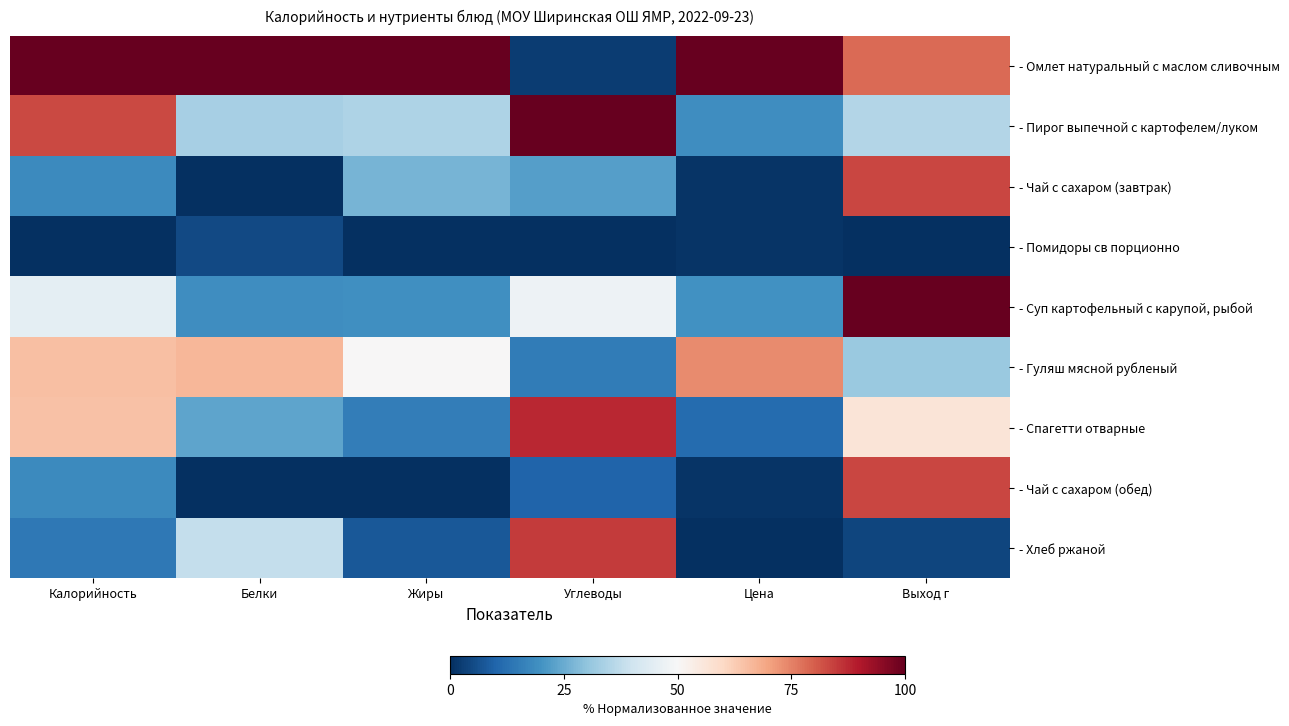

Between Белки and Углеводы, which series saw the biggest shift?

- Омлет натуральный с маслом сливочным